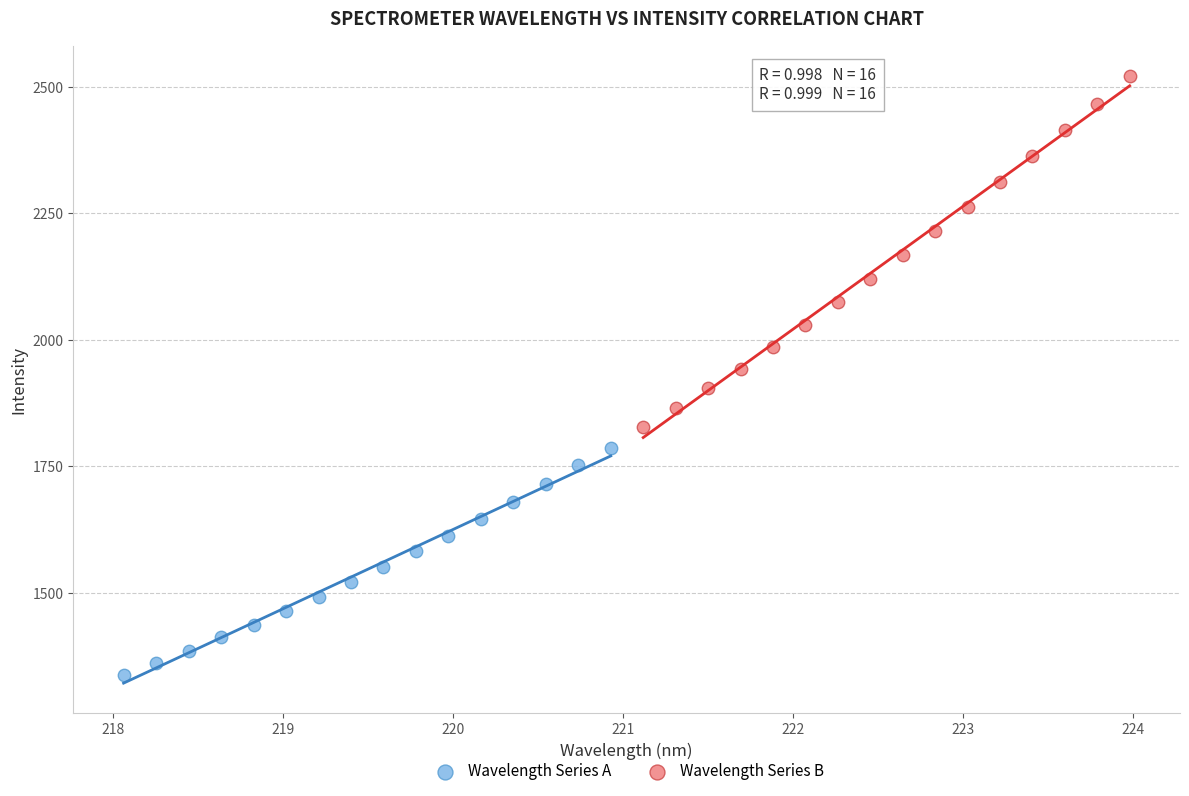

Which series has the widest spread of Y values?

Wavelength Series B